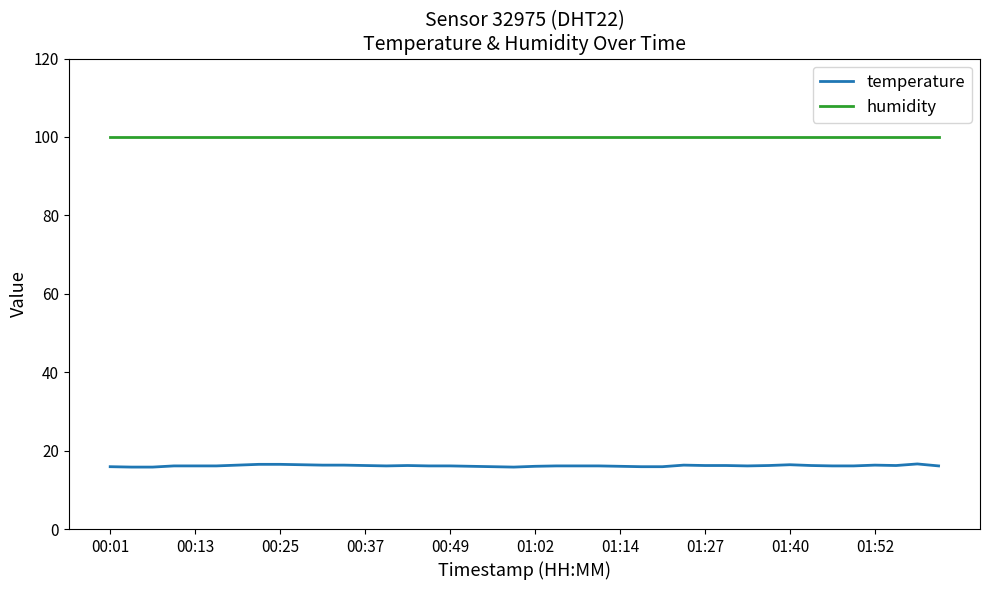

True or false: humidity and temperature cross at least once.

False